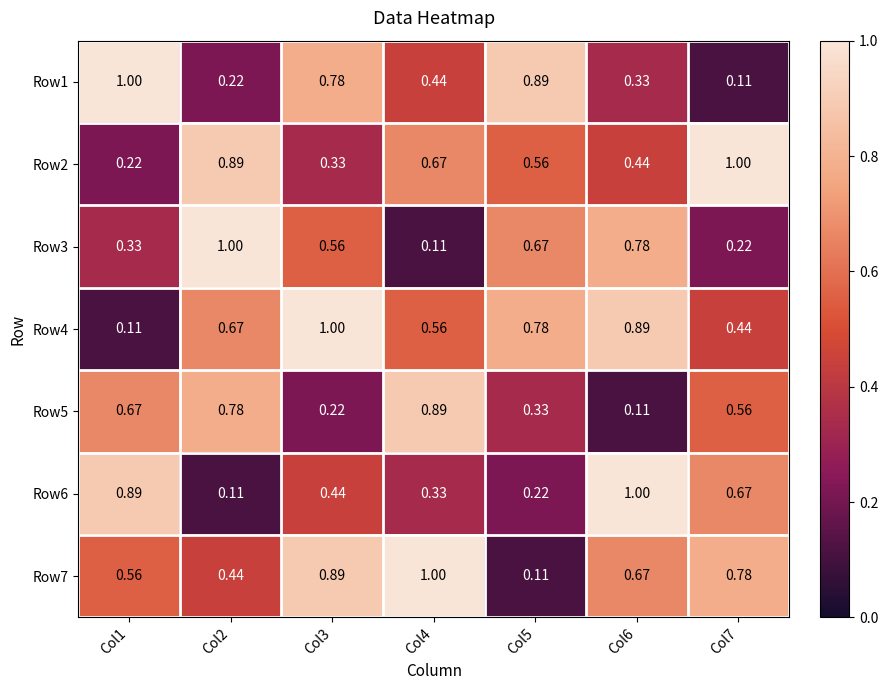

What is the greatest value displayed?

1.0